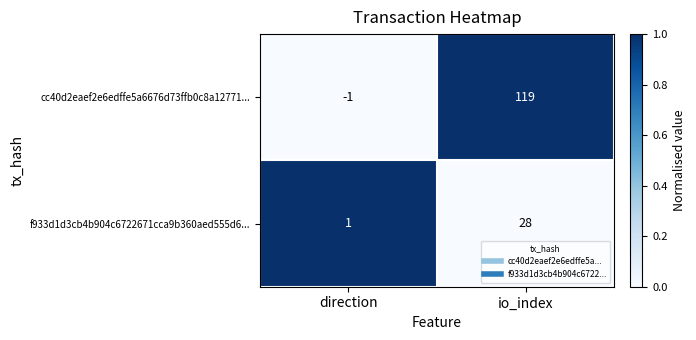

Rank the series at direction from highest to lowest value.

f933d1d3cb4b904c6722671cca9b360aed555d6..., cc40d2eaef2e6edffe5a6676d73ffb0c8a12771...